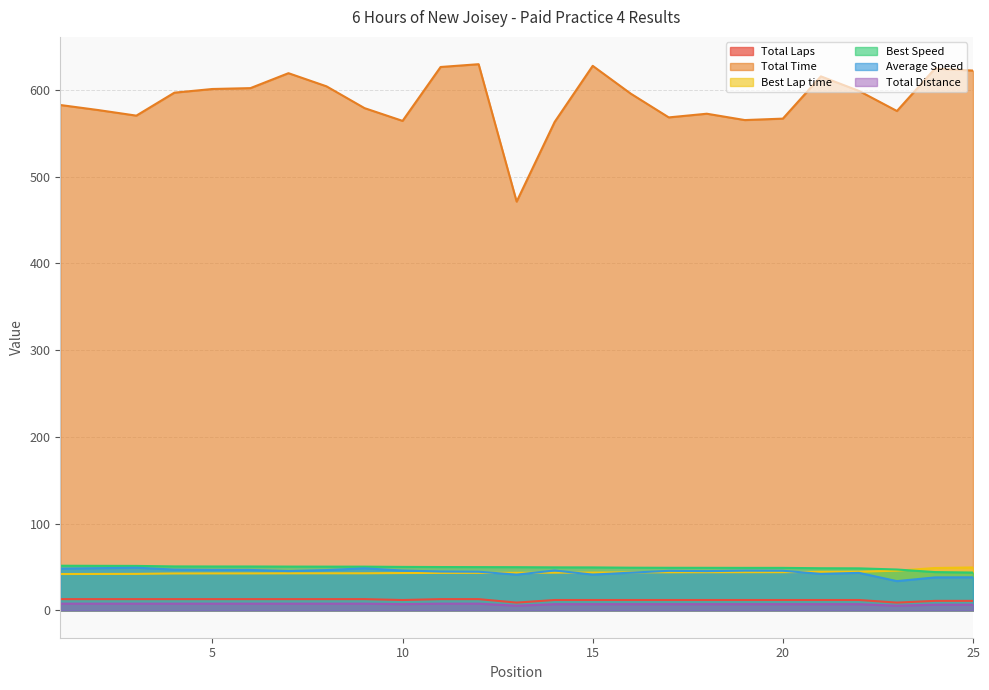

True or false: Total Time and Total Distance cross at least once.

False